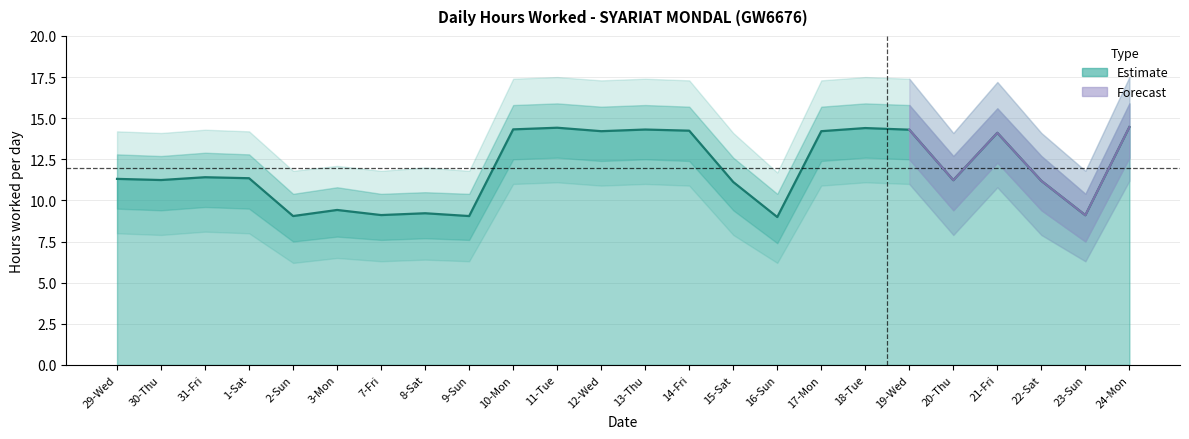

The chart shows a value of 2.5 at 16-Sun. True or false?

False